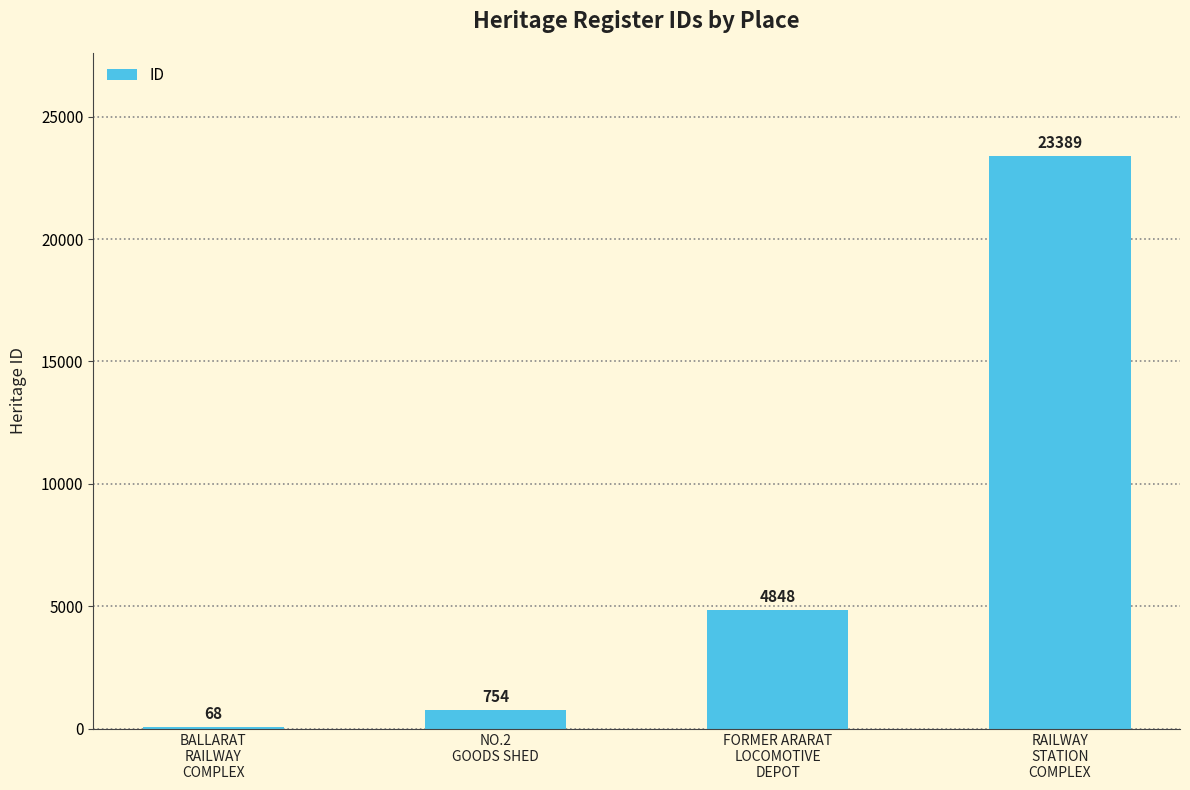

Which has a higher value, FORMER ARARAT
LOCOMOTIVE
DEPOT or BALLARAT
RAILWAY
COMPLEX?

FORMER ARARAT
LOCOMOTIVE
DEPOT